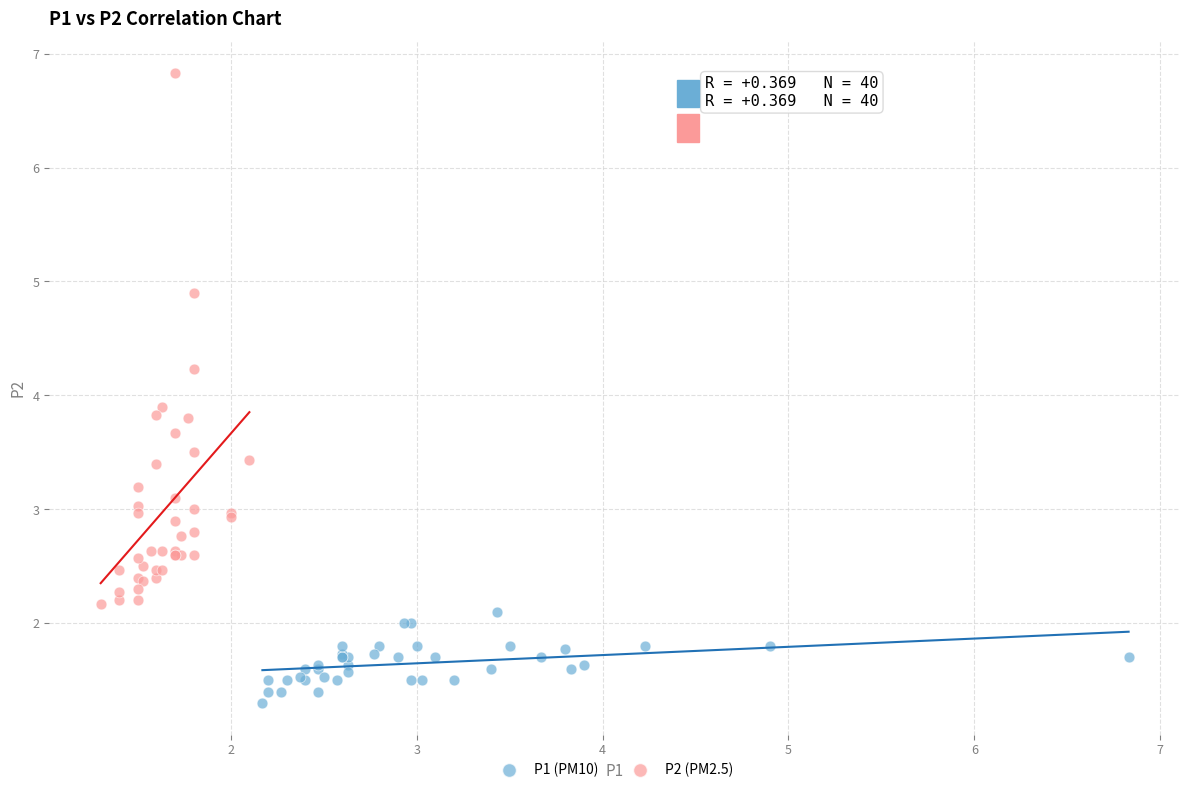

Which series has the largest Y range (max minus min)?

P2 (PM2.5)